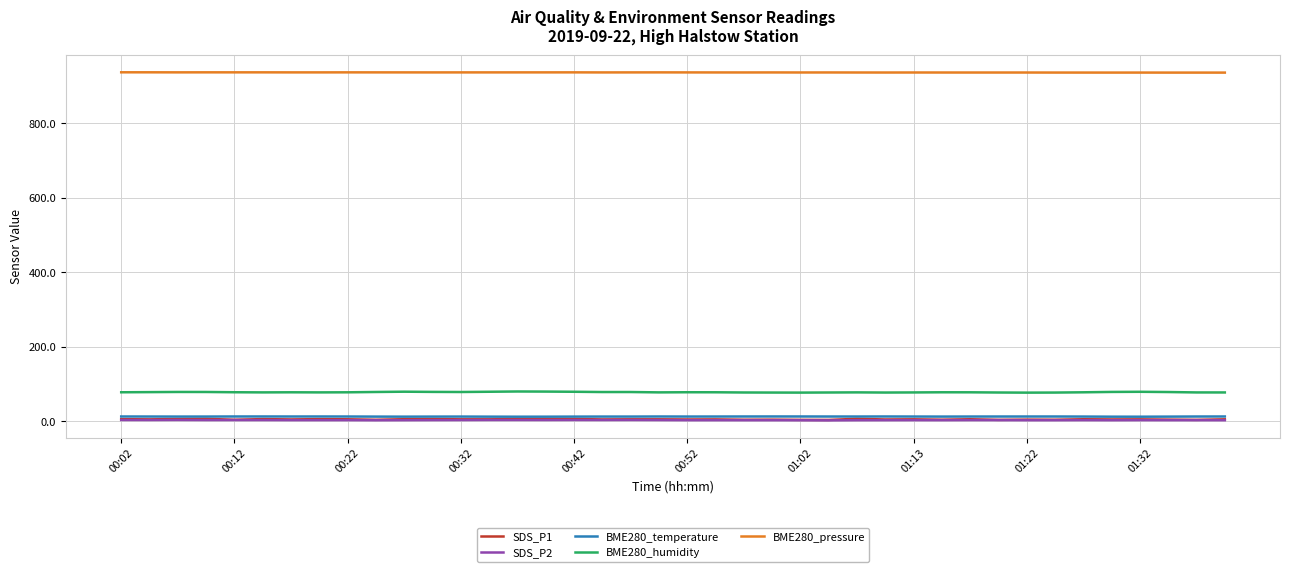

True or false: BME280_temperature and BME280_pressure cross at least once.

False